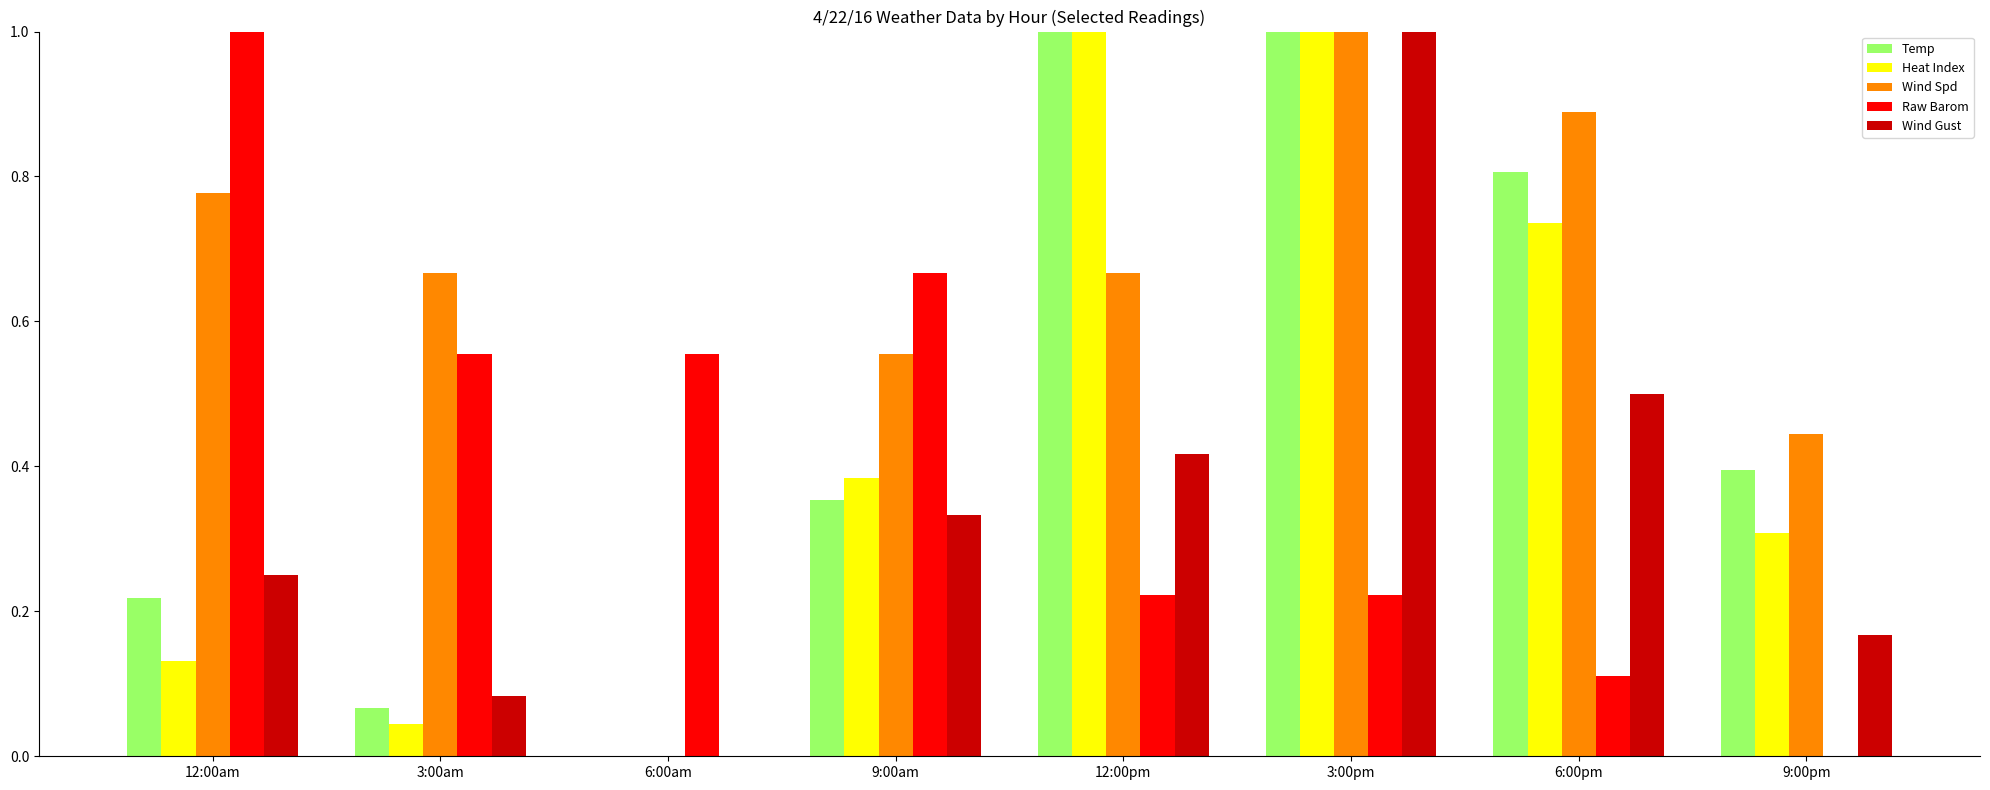

Which series changed the most between 3:00pm and 6:00pm?

Wind Gust